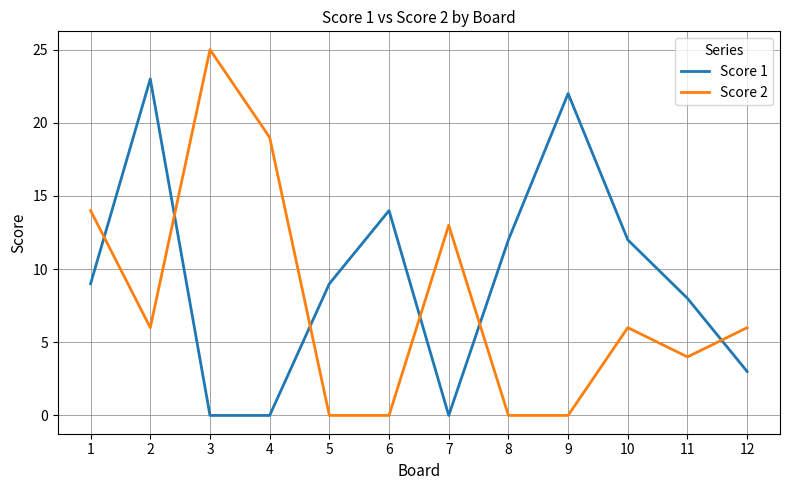

Reading left to right, extract all data points from this chart.

Score 1: 9	23	0	0	9	14	0	12	22	12	8	3
Score 2: 14	6	25	19	0	0	13	0	0	6	4	6